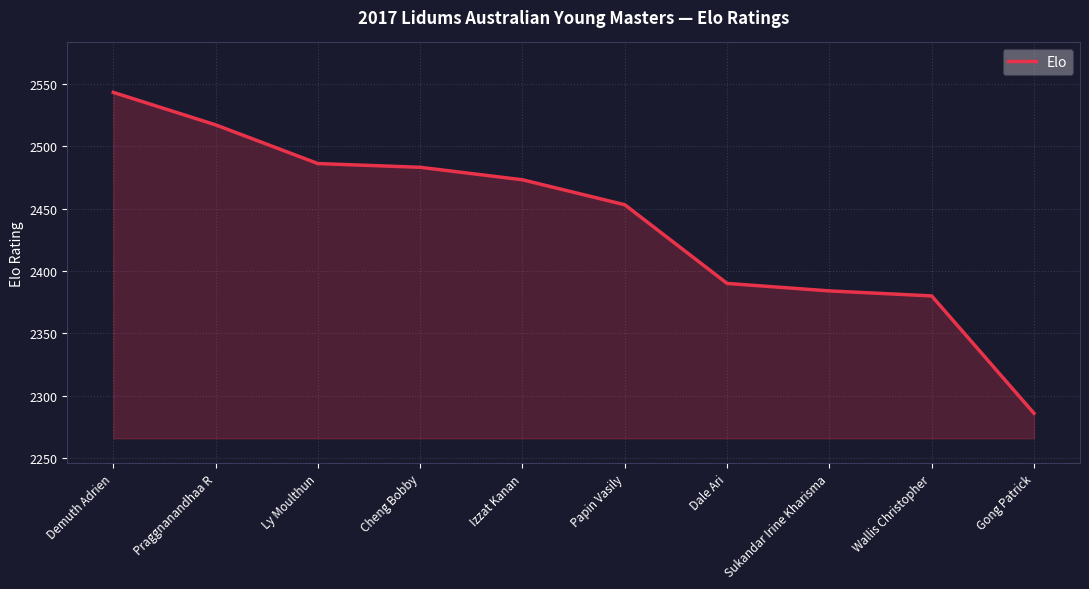

What is the change in value from Cheng Bobby to Papin Vasily?

-30